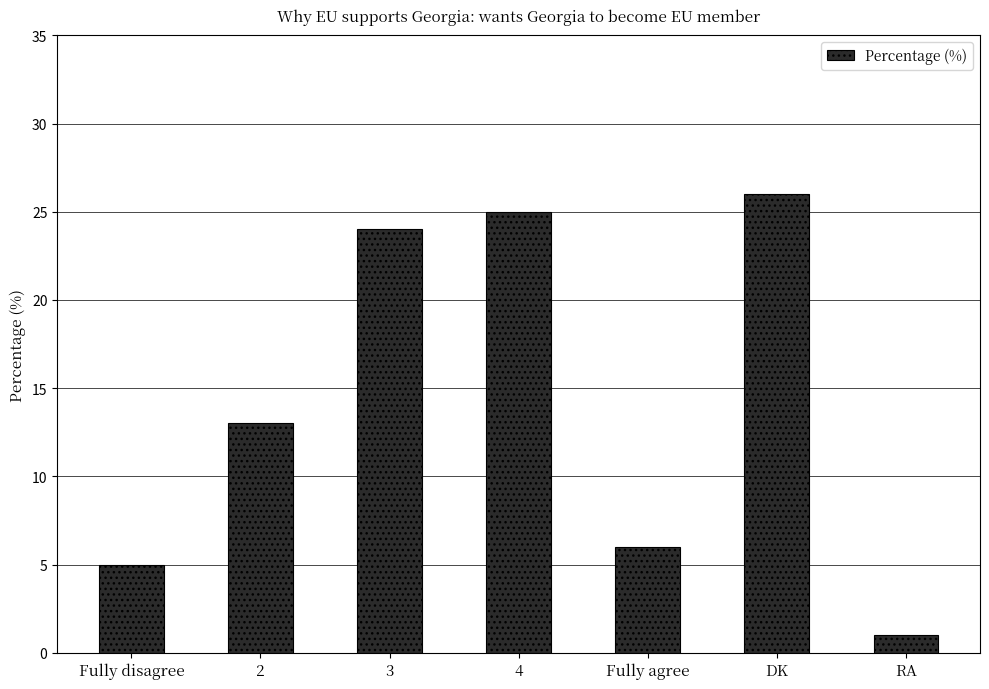

Reading right to left, extract all data points from this chart.

1	26	6	25	24	13	5